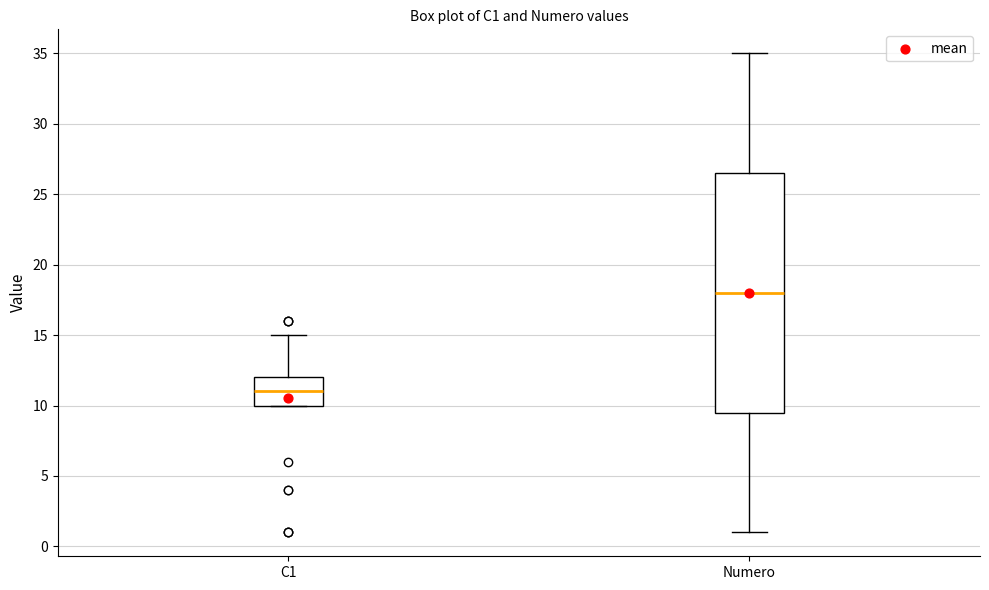

Reading left to right, read every box against the y-axis: the position of its median line, the range the box covers, and the ends of its whiskers. The values are not printed on the chart, so give them approximately, as read against the axis.

C1: median 11.0, box 10.0 to 12.0, whiskers 10.0 to 15.0
Numero: median 18.0, box 9.5 to 26.5, whiskers 1.0 to 35.0